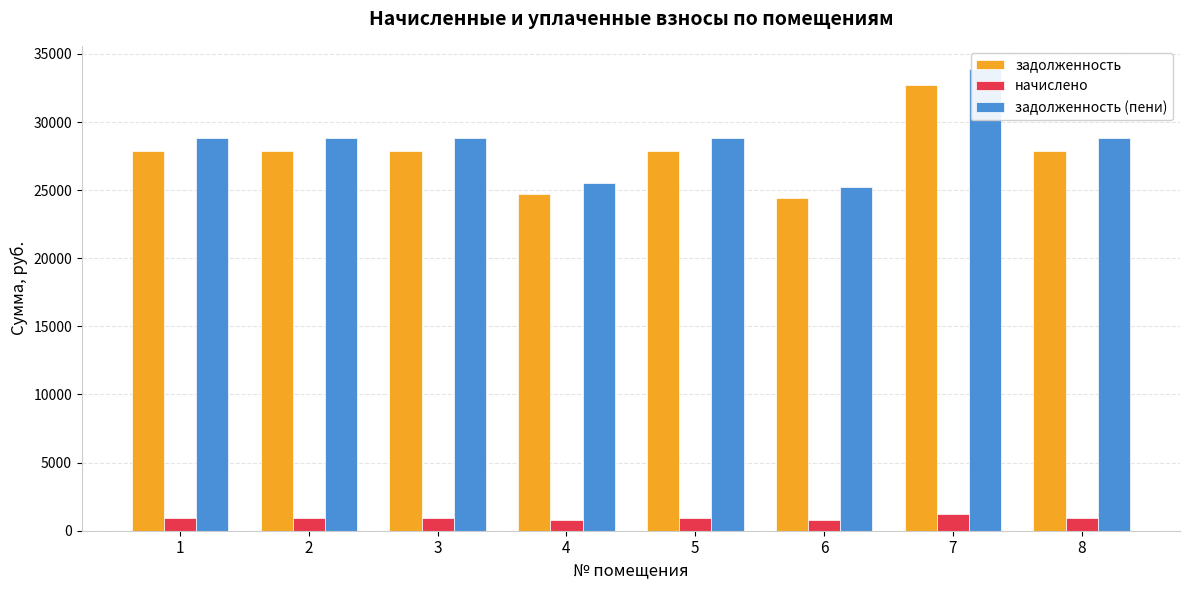

Which series has the largest total across all categories?

задолженность (пени)